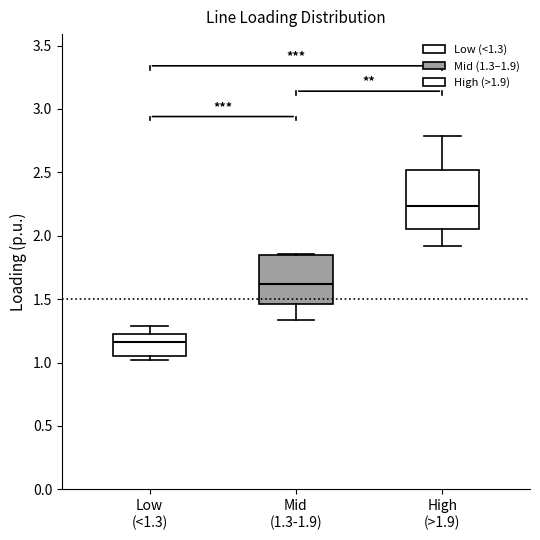

Which box is the tallest, from its lower edge to its upper edge?

High (>1.9)